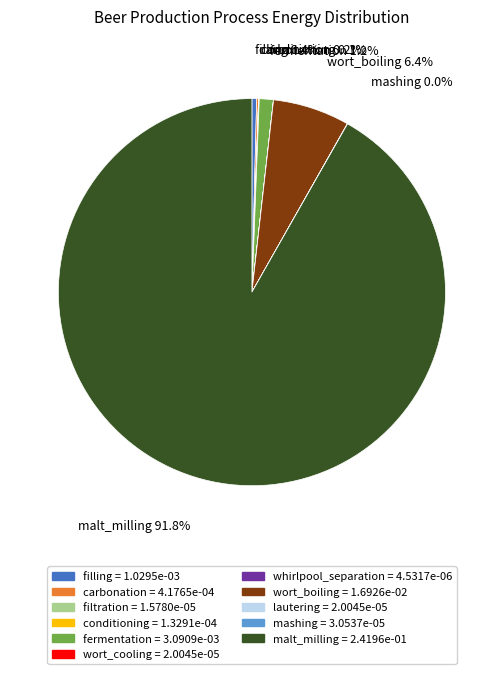

Is there any slice that represents more than half of the pie?

Yes